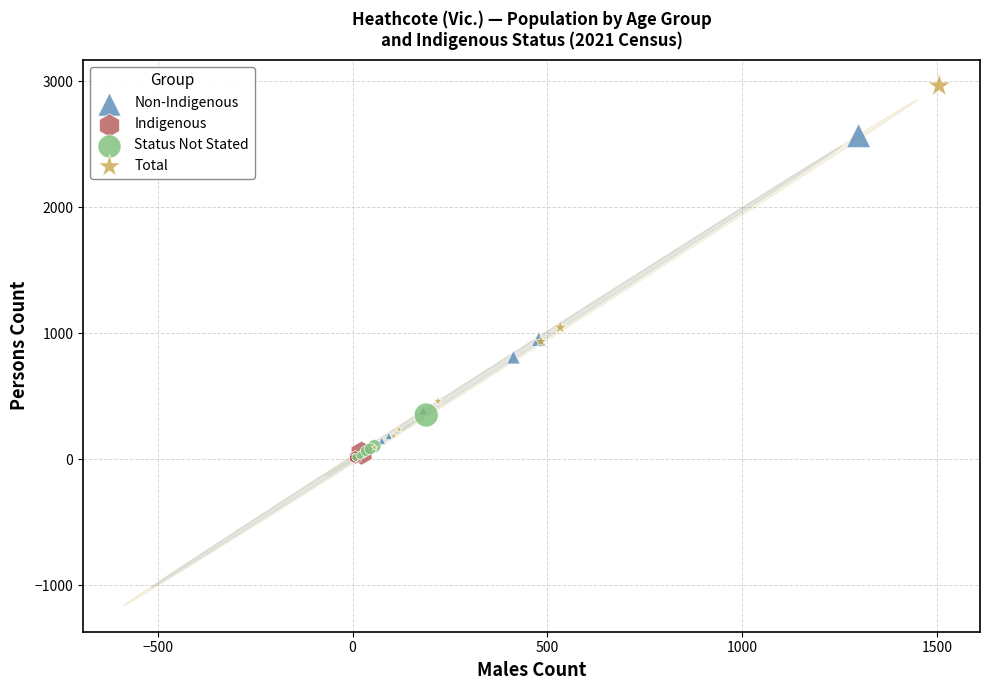

Which series has the largest Y range (max minus min)?

Total